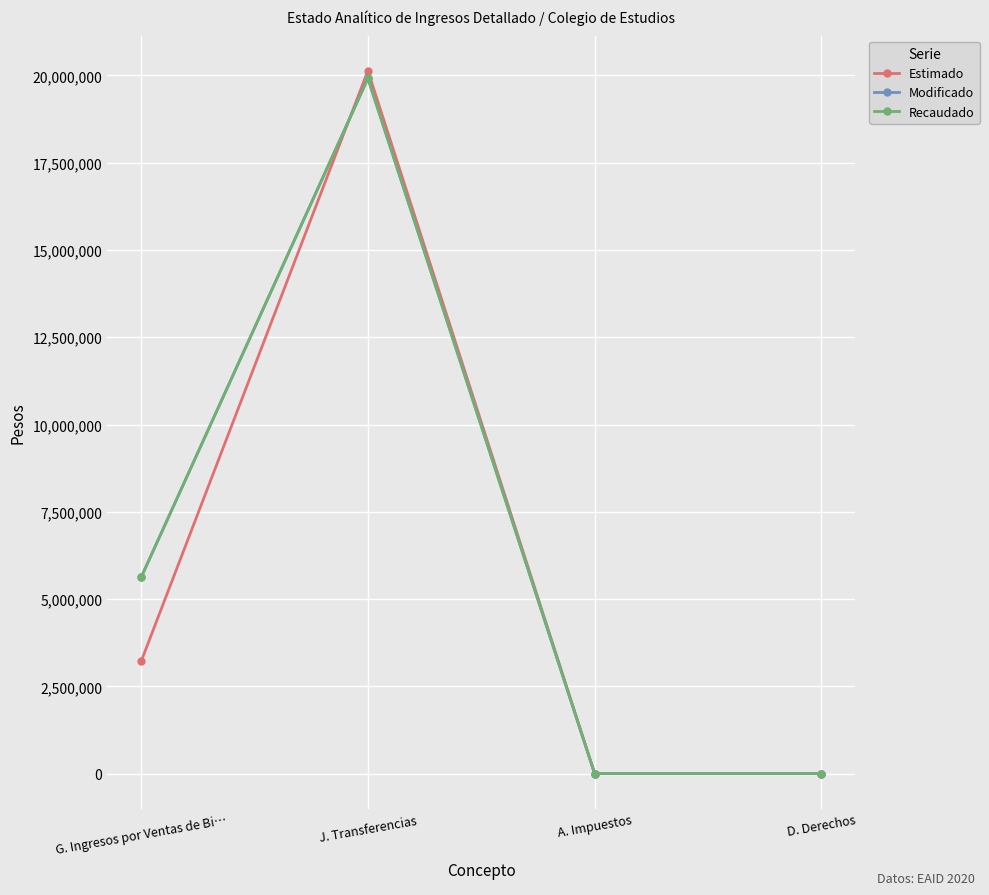

How many categories are shown in the chart?

4